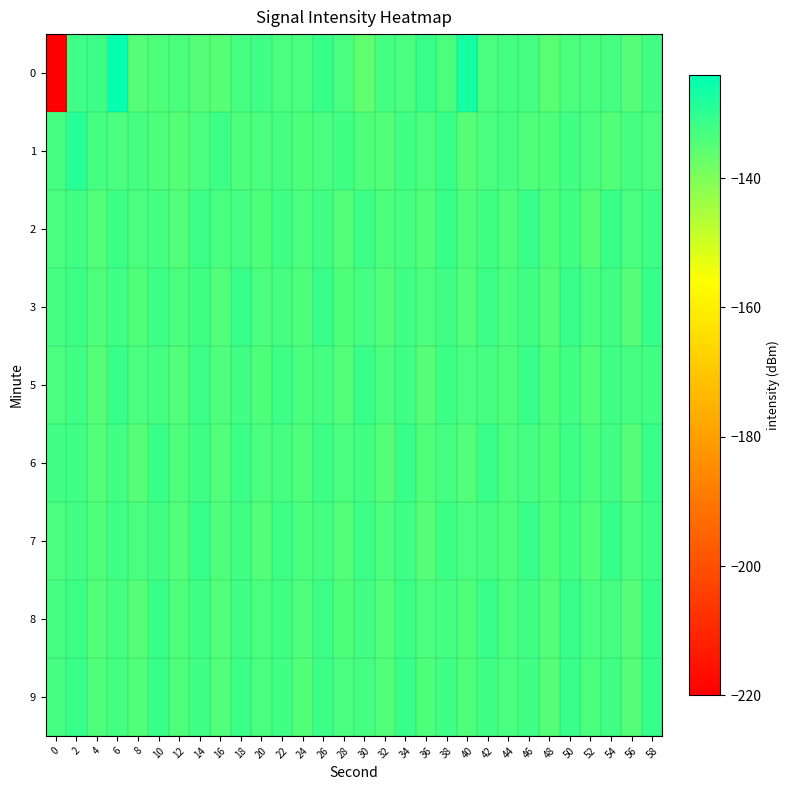

Reading left to right, what are all the values shown in this chart?

0: 0=-220.5	2=-132.2	4=-131.6	6=-125.0	8=-134.8	10=-133.8	12=-133.6	14=-134.8	16=-135.0	18=-133.0	20=-132.2	22=-133.7	24=-133.3	26=-131.1	28=-133.3	30=-136.0	32=-132.8	34=-133.6	36=-131.4	38=-133.6	40=-126.7	42=-133.6	44=-132.7	46=-132.9	48=-135.5	50=-133.5	52=-133.6	54=-132.7	56=-134.6	58=-132.5
1: 0=-132.9	2=-129.0	4=-133.0	6=-133.5	8=-132.9	10=-134.1	12=-134.5	14=-133.7	16=-131.8	18=-134.0	20=-133.5	22=-132.8	24=-134.1	26=-133.2	28=-132.6	30=-133.9	32=-134.3	34=-132.4	36=-133.7	38=-131.5	40=-134.6	42=-133.1	44=-132.7	46=-133.8	48=-134.0	50=-132.3	52=-133.5	54=-134.2	56=-132.9	58=-133.4
2: 0=-133.1	2=-132.5	4=-134.2	6=-131.8	8=-133.7	10=-132.9	12=-134.5	14=-131.6	16=-133.3	18=-132.7	20=-134.1	22=-131.9	24=-133.6	26=-132.4	28=-134.3	30=-131.7	32=-133.5	34=-132.8	36=-134.4	38=-131.5	40=-133.8	42=-132.6	44=-134.0	46=-131.4	48=-133.9	50=-132.3	52=-134.6	54=-131.3	56=-133.2	58=-132.0
3: 0=-132.8	2=-131.6	4=-133.9	6=-132.2	8=-134.1	10=-131.8	12=-133.5	14=-132.6	16=-134.3	18=-131.4	20=-133.7	22=-132.9	24=-134.0	26=-131.5	28=-133.8	30=-132.7	32=-134.2	34=-131.9	36=-133.4	38=-132.1	40=-134.5	42=-131.7	44=-133.6	46=-132.3	48=-134.4	50=-131.2	52=-133.3	54=-132.5	56=-134.7	58=-131.1
5: 0=-133.4	2=-132.1	4=-134.8	6=-131.3	8=-133.6	10=-132.8	12=-134.2	14=-131.7	16=-133.9	18=-132.4	20=-134.0	22=-131.6	24=-133.5	26=-132.9	28=-134.3	30=-131.5	32=-133.7	34=-132.2	36=-134.6	38=-131.8	40=-133.2	42=-132.7	44=-134.1	46=-131.4	48=-133.8	50=-132.6	52=-134.5	54=-131.9	56=-133.0	58=-132.3
6: 0=-132.6	2=-131.9	4=-134.4	6=-132.3	8=-134.7	10=-131.5	12=-133.8	14=-132.0	16=-134.2	18=-131.6	20=-133.5	22=-132.7	24=-134.1	26=-131.8	28=-133.4	30=-132.5	32=-134.6	34=-131.4	36=-133.9	38=-132.8	40=-134.3	42=-131.3	44=-133.7	46=-132.9	48=-134.0	50=-131.7	52=-133.6	54=-132.4	56=-134.8	58=-131.2
7: 0=-133.7	2=-132.4	4=-134.1	6=-131.9	8=-133.3	10=-132.6	12=-134.5	14=-131.5	16=-133.8	18=-132.3	20=-134.2	22=-131.7	24=-133.6	26=-132.8	28=-134.4	30=-131.6	32=-133.5	34=-132.2	36=-134.7	38=-131.8	40=-133.1	42=-132.7	44=-134.0	46=-131.4	48=-133.9	50=-132.5	52=-134.3	54=-131.3	56=-133.4	58=-132.1
8: 0=-133.0	2=-131.8	4=-134.3	6=-132.7	8=-134.6	10=-131.4	12=-133.8	14=-132.1	16=-134.2	18=-131.9	20=-133.6	22=-132.5	24=-134.1	26=-131.7	28=-133.9	30=-132.3	32=-134.5	34=-131.6	36=-133.7	38=-132.8	40=-134.0	42=-131.5	44=-133.4	46=-132.6	48=-134.4	50=-131.3	52=-133.3	54=-132.9	56=-134.7	58=-131.1
9: 0=-132.9	2=-131.5	4=-134.0	6=-132.8	8=-134.5	10=-131.3	12=-133.9	14=-132.2	16=-134.3	18=-131.7	20=-133.5	22=-132.4	24=-134.2	26=-131.6	28=-133.6	30=-132.7	32=-134.4	34=-131.4	36=-133.8	38=-132.1	40=-134.1	42=-131.9	44=-133.3	46=-132.6	48=-134.6	50=-131.2	52=-133.7	54=-132.3	56=-134.8	58=-131.0